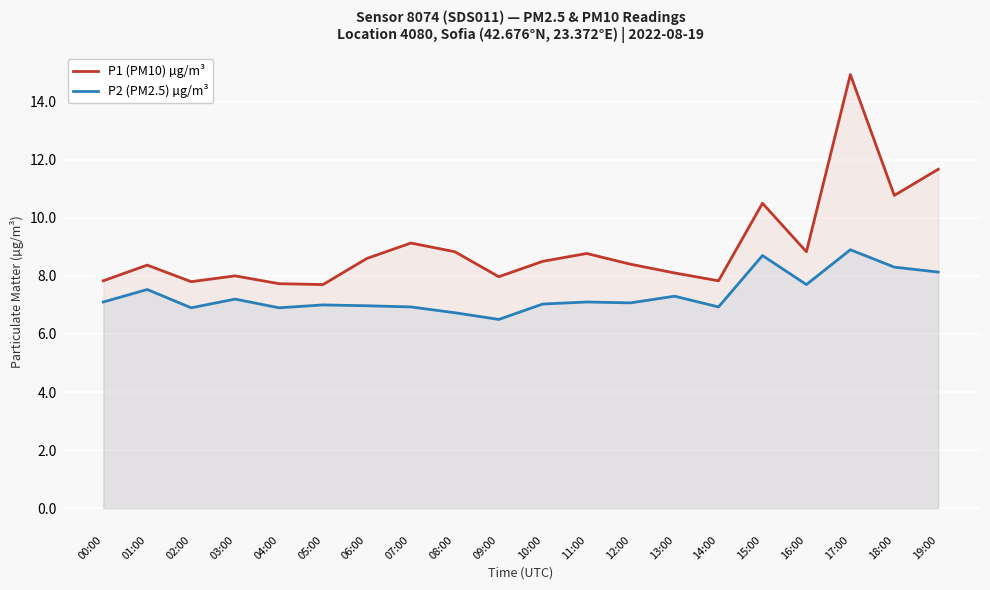

What is the average value of the P1 (PM10) µg/m³ series?

9.0